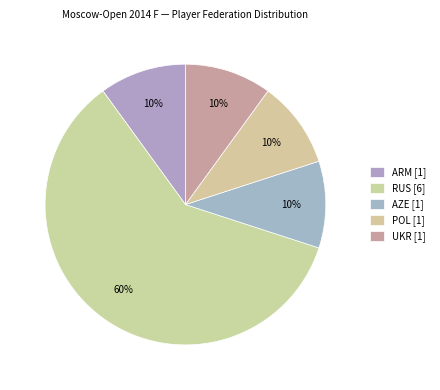

Which has a higher value, ARM or POL?

ARM